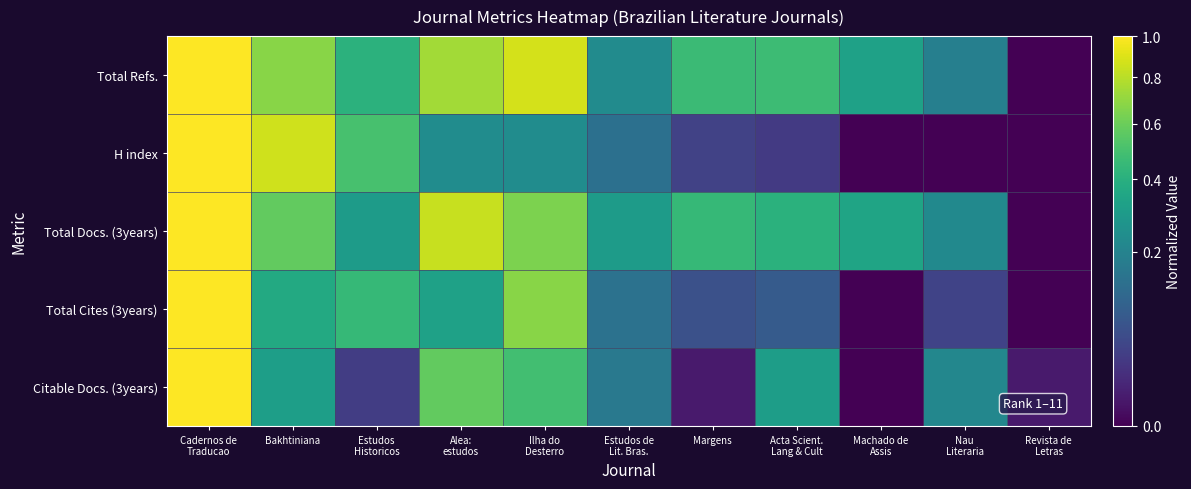

Reading right to left, list all the values displayed in this chart.

Total Refs.: Revista de
Letras=0.0	Nau
Literaria=0.2	Machado de
Assis=0.3	Acta Scient.
Lang & Cult=0.5	Margens=0.5	Estudos de
Lit. Bras.=0.2	Ilha do
Desterro=0.9	Alea:
estudos=0.7	Estudos
Historicos=0.4	Bakhtiniana=0.7	Cadernos de
Traducao=1.0
H index: Revista de
Letras=0.0	Nau
Literaria=0.0	Machado de
Assis=0.0	Acta Scient.
Lang & Cult=0.0	Margens=0.0	Estudos de
Lit. Bras.=0.1	Ilha do
Desterro=0.2	Alea:
estudos=0.2	Estudos
Historicos=0.5	Bakhtiniana=0.9	Cadernos de
Traducao=1.0
Total Docs. (3years): Revista de
Letras=0.0	Nau
Literaria=0.2	Machado de
Assis=0.3	Acta Scient.
Lang & Cult=0.4	Margens=0.4	Estudos de
Lit. Bras.=0.3	Ilha do
Desterro=0.6	Alea:
estudos=0.8	Estudos
Historicos=0.3	Bakhtiniana=0.6	Cadernos de
Traducao=1.0
Total Cites (3years): Revista de
Letras=0.0	Nau
Literaria=0.0	Machado de
Assis=0.0	Acta Scient.
Lang & Cult=0.1	Margens=0.1	Estudos de
Lit. Bras.=0.1	Ilha do
Desterro=0.7	Alea:
estudos=0.3	Estudos
Historicos=0.4	Bakhtiniana=0.4	Cadernos de
Traducao=1.0
Citable Docs. (3years): Revista de
Letras=0.0	Nau
Literaria=0.2	Machado de
Assis=0.0	Acta Scient.
Lang & Cult=0.3	Margens=0.0	Estudos de
Lit. Bras.=0.2	Ilha do
Desterro=0.5	Alea:
estudos=0.6	Estudos
Historicos=0.0	Bakhtiniana=0.3	Cadernos de
Traducao=1.0